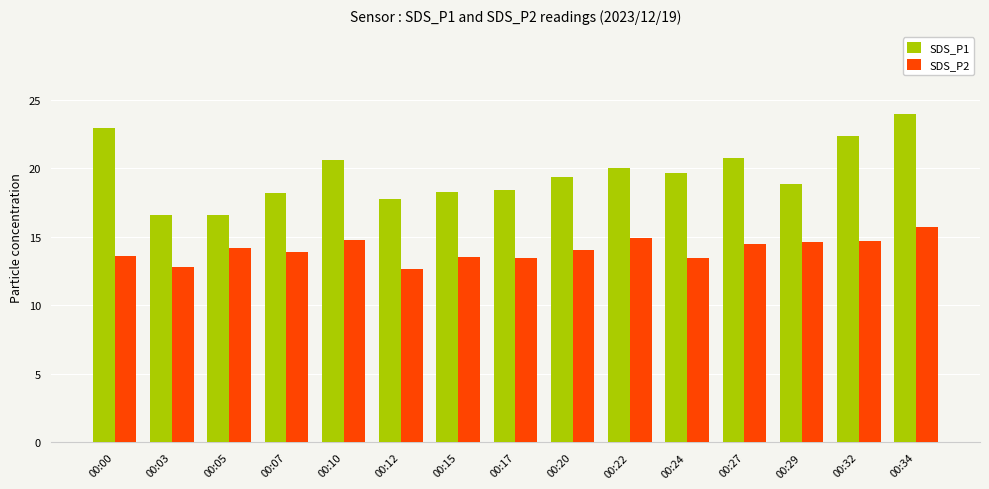

What is the lowest value of the SDS_P2 series?

12.6